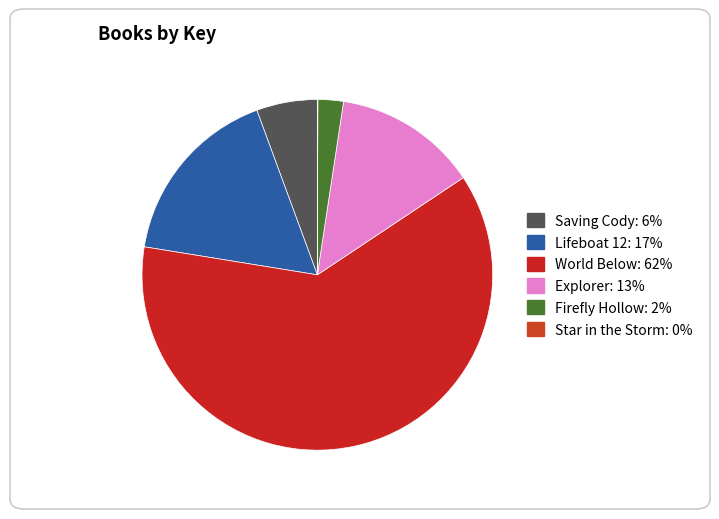

Which category has the biggest portion of the pie?

World Below